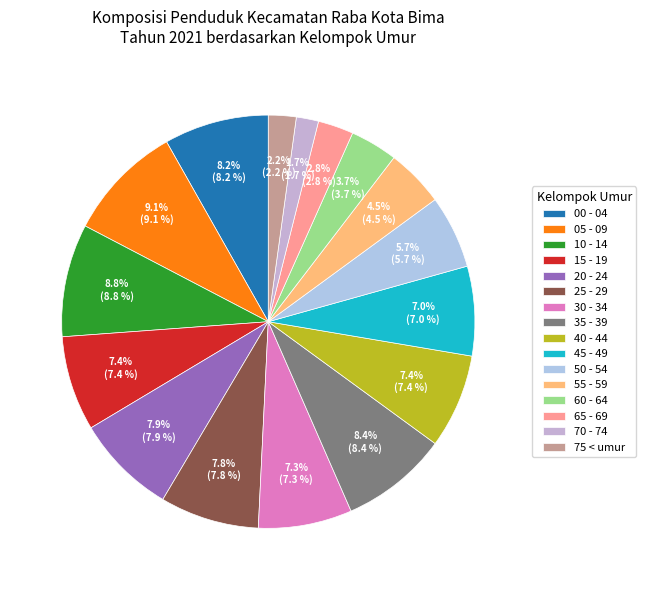

To the nearest percent, what is the combined percentage of 40 - 44 and 05 - 09?

17%